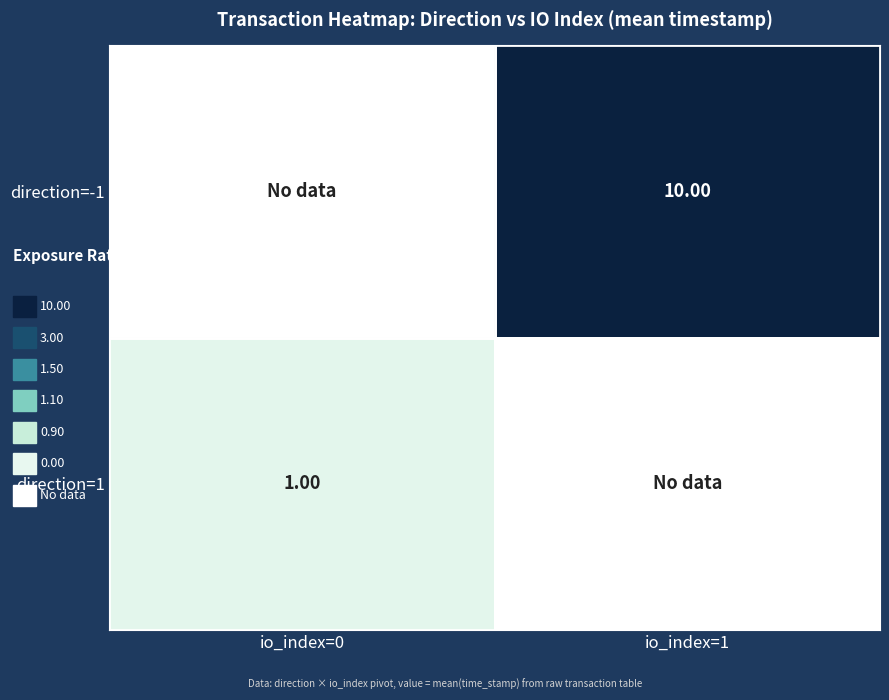

Is the value of direction=1 at io_index=0 greater than the value of direction=-1 at io_index=1?

No